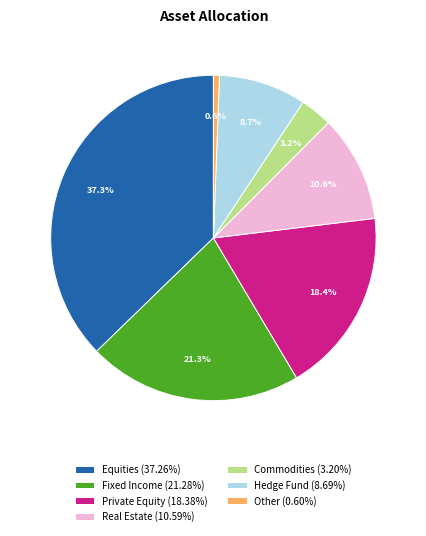

True or false: Equities accounts for 37% of the total.

True